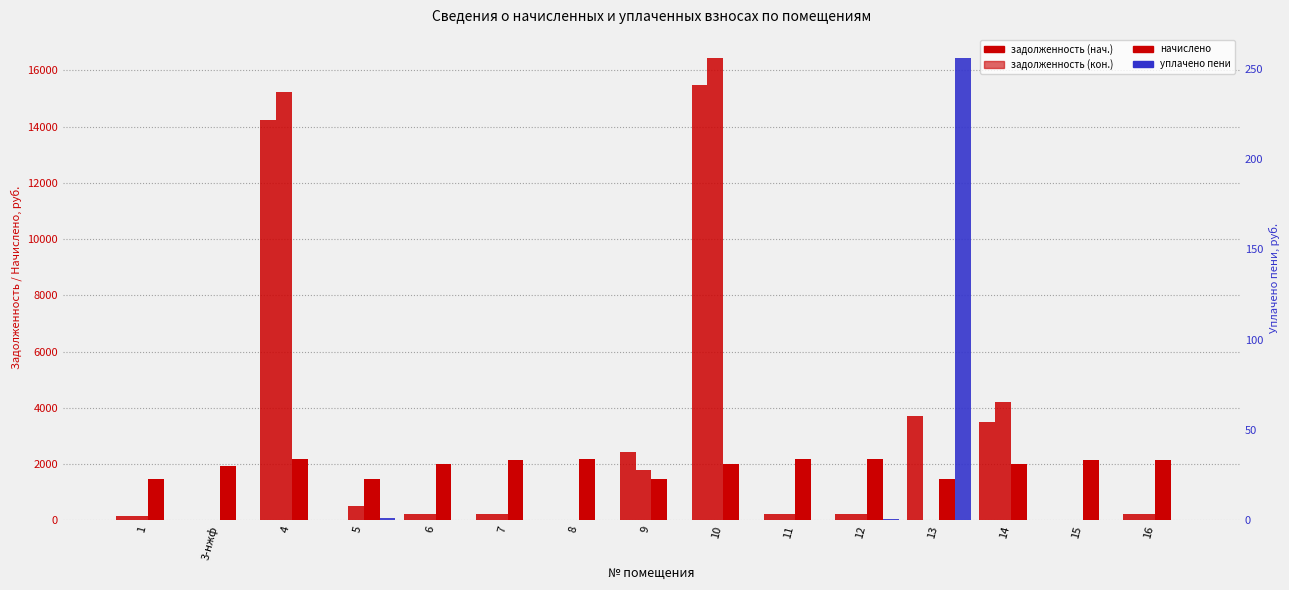

Which series has the widest spread of values?

задолженность (кон.)